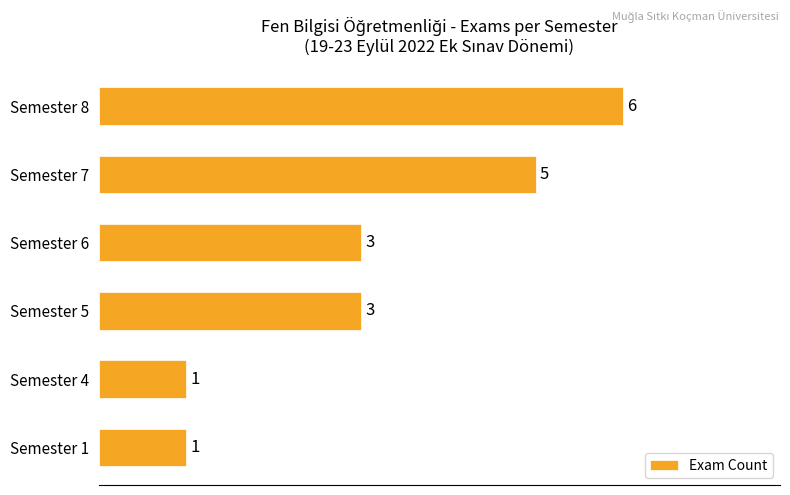

Reading bottom to top, what are all the values shown in this chart?

Semester 1=1	Semester 4=1	Semester 5=3	Semester 6=3	Semester 7=5	Semester 8=6